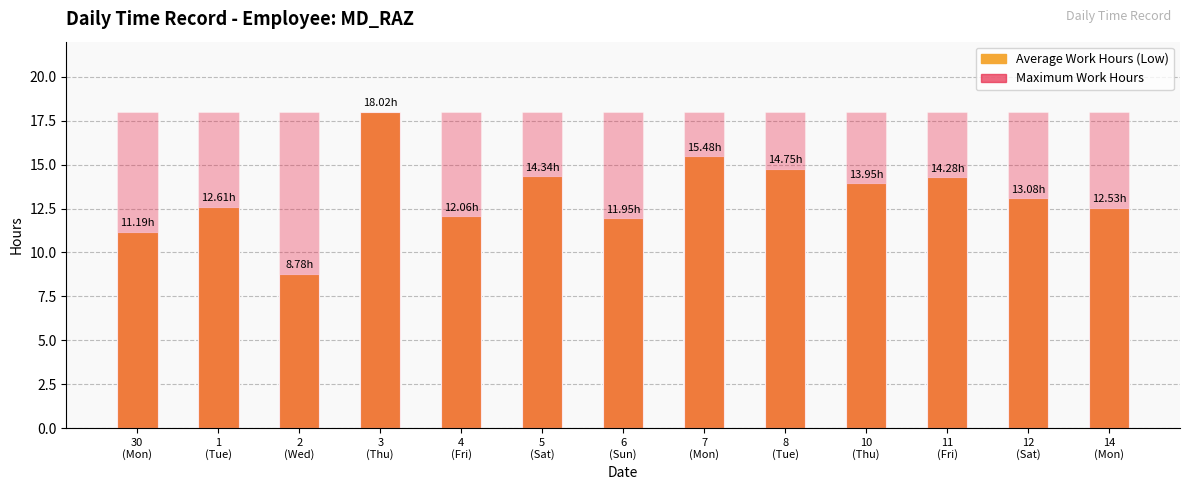

Reading left to right, extract all data points from this chart.

Low (Length of Work): 30
(Mon)=11.2	1
(Tue)=12.6	2
(Wed)=8.8	3
(Thu)=18.0	4
(Fri)=12.1	5
(Sat)=14.3	6
(Sun)=11.9	7
(Mon)=15.5	8
(Tue)=14.8	10
(Thu)=13.9	11
(Fri)=14.3	12
(Sat)=13.1	14
(Mon)=12.5
Max Work Hours: 30
(Mon)=18.0	1
(Tue)=18.0	2
(Wed)=18.0	3
(Thu)=18.0	4
(Fri)=18.0	5
(Sat)=18.0	6
(Sun)=18.0	7
(Mon)=18.0	8
(Tue)=18.0	10
(Thu)=18.0	11
(Fri)=18.0	12
(Sat)=18.0	14
(Mon)=18.0